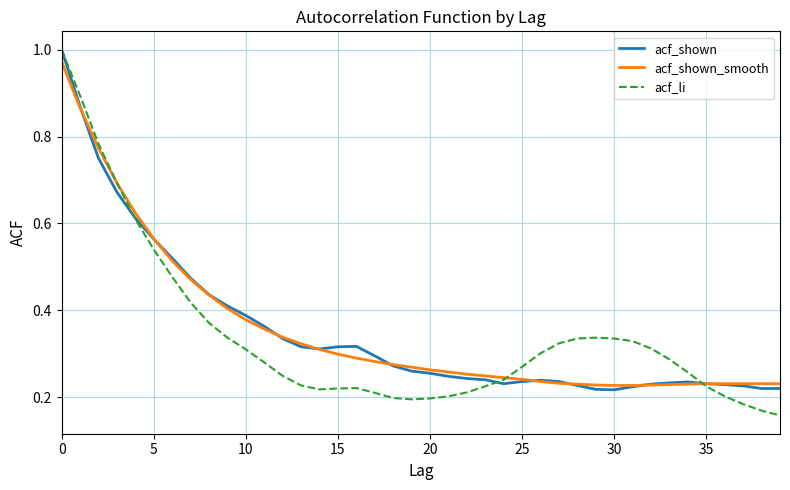

Which series has the widest spread of values?

acf_li